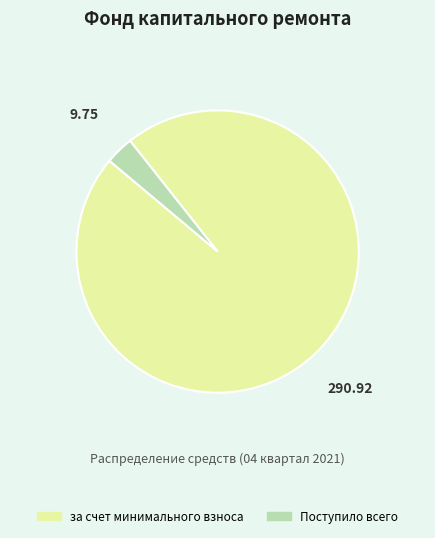

Rank the categories by value from highest to lowest.

за счет минимального взноса, Поступило всего